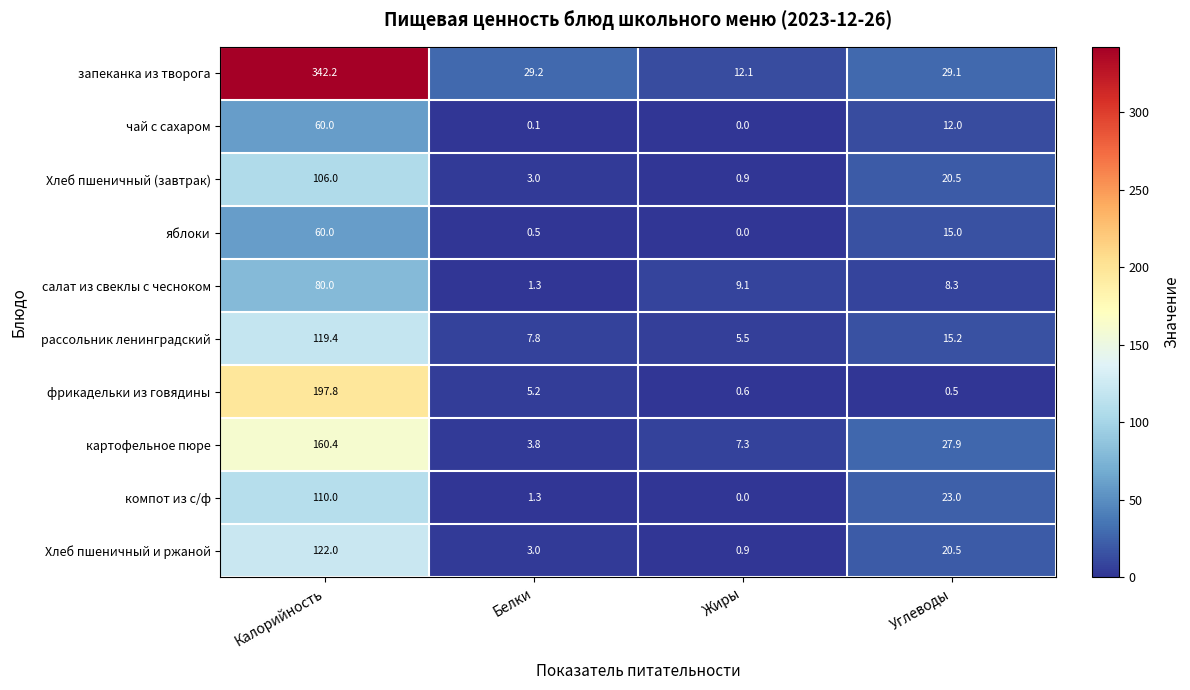

How many series are shown in this chart?

10